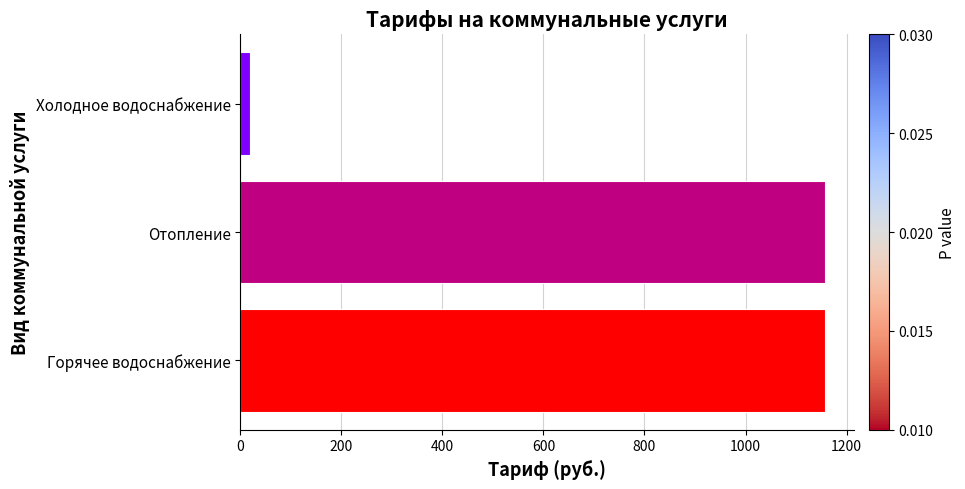

What is the minimum value shown in the chart?

19.3